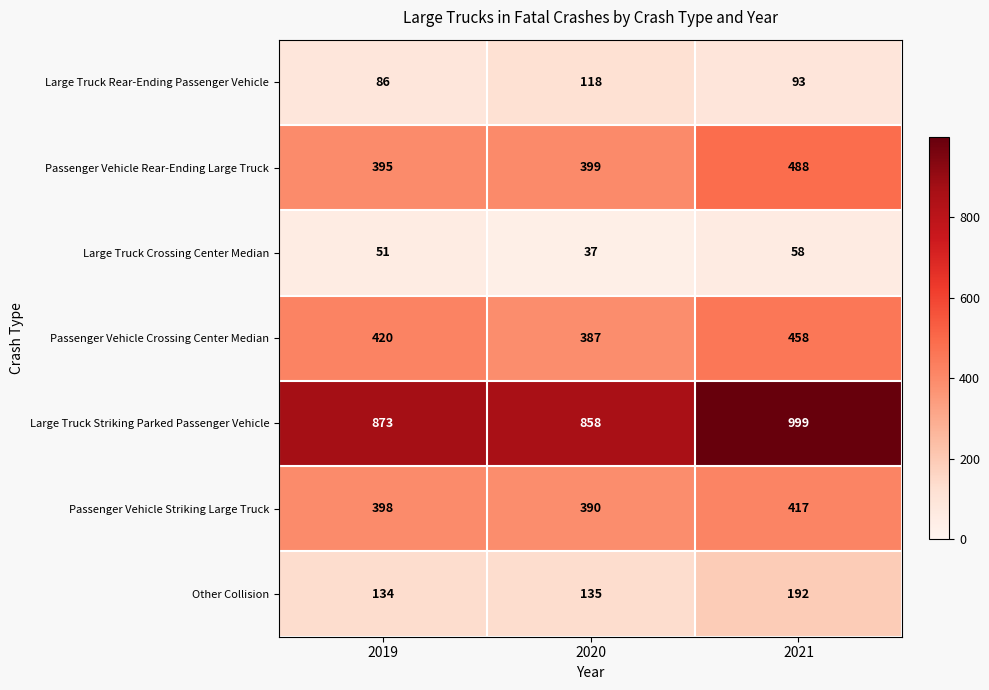

Reading left to right, transcribe all the data shown in this chart.

Large Truck Rear-Ending Passenger Vehicle: 86	118	93
Passenger Vehicle Rear-Ending Large Truck: 395	399	488
Large Truck Crossing Center Median: 51	37	58
Passenger Vehicle Crossing Center Median: 420	387	458
Large Truck Striking Parked Passenger Vehicle: 873	858	999
Passenger Vehicle Striking Large Truck: 398	390	417
Other Collision: 134	135	192